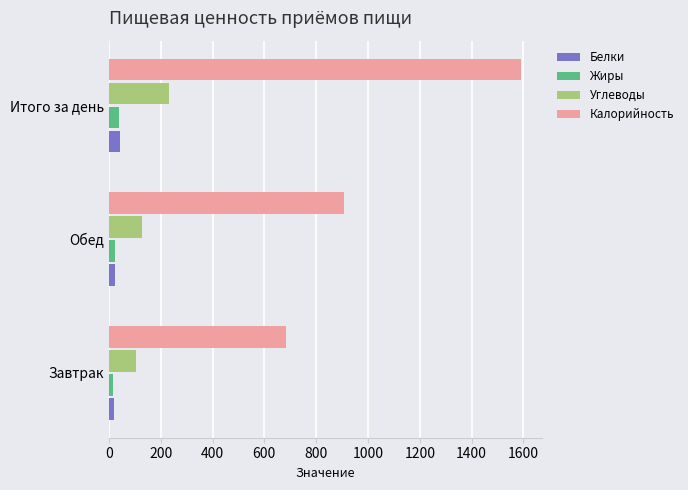

Which series has the largest total across all categories?

Калорийность